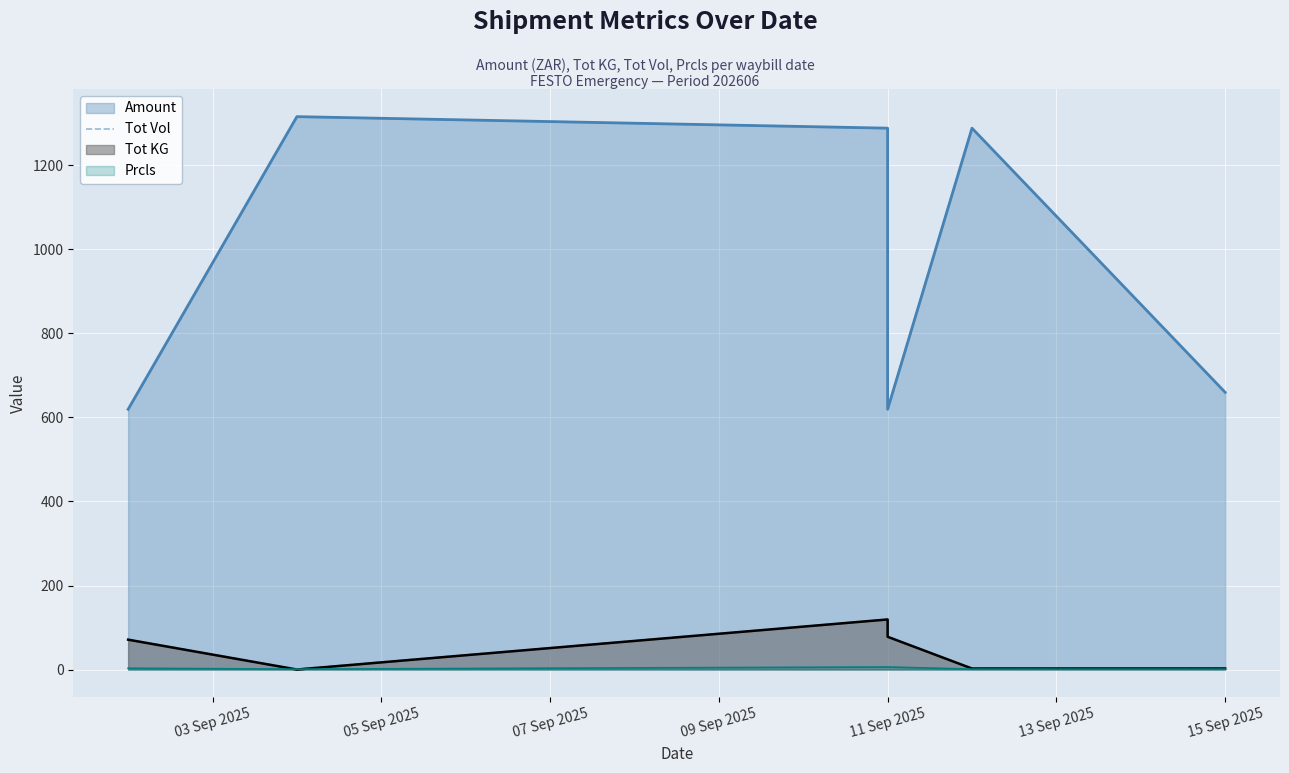

How many lines are shown in the chart?

1